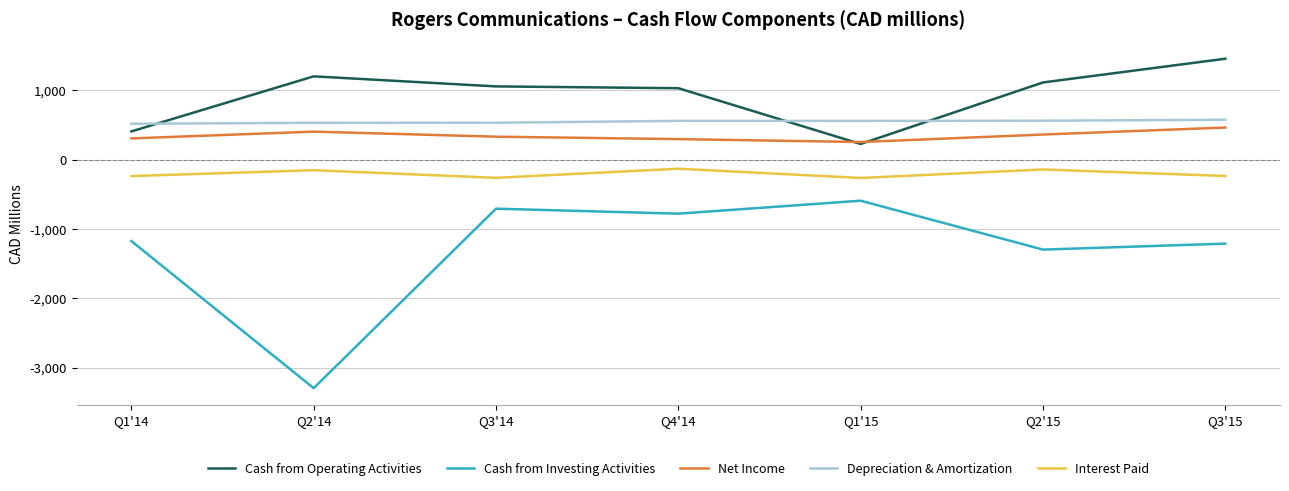

How many lines are shown in the chart?

5